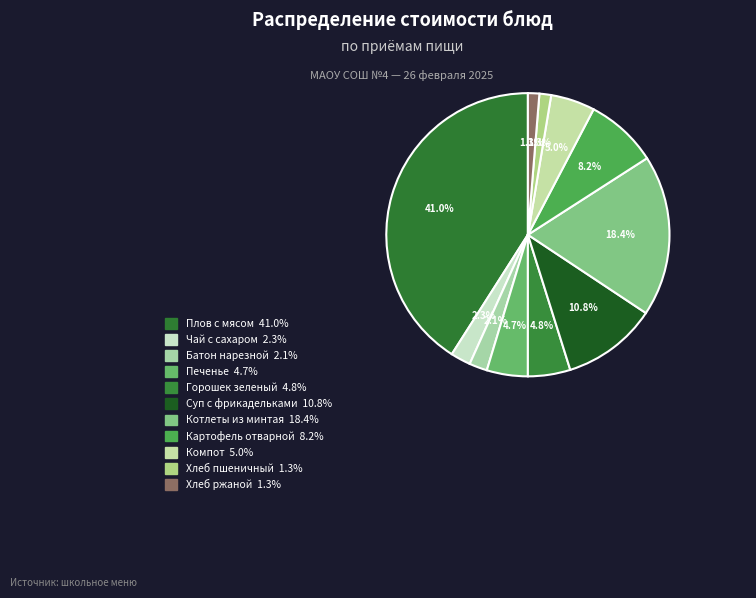

How many segments does this pie chart have?

11